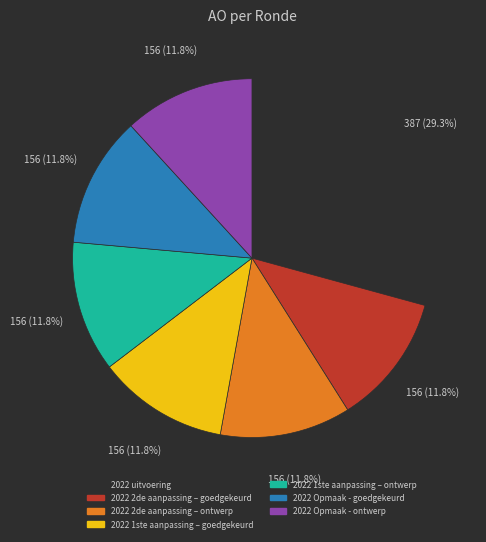

To the nearest percent, what is the average slice percentage?

14%